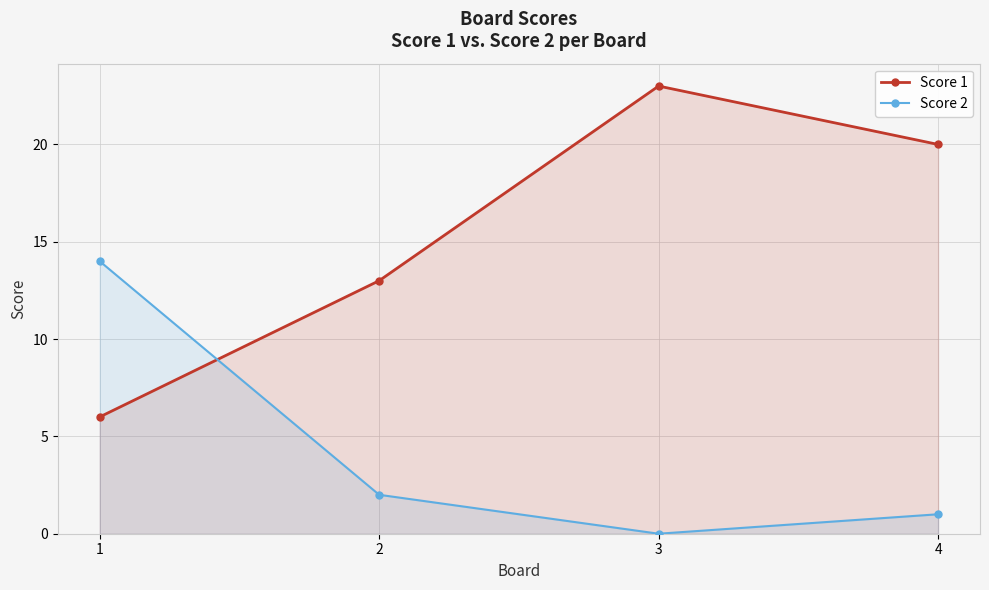

Reading right to left, extract all data points from this chart.

Score 1: 20	23	13	6
Score 2: 1	0	2	14